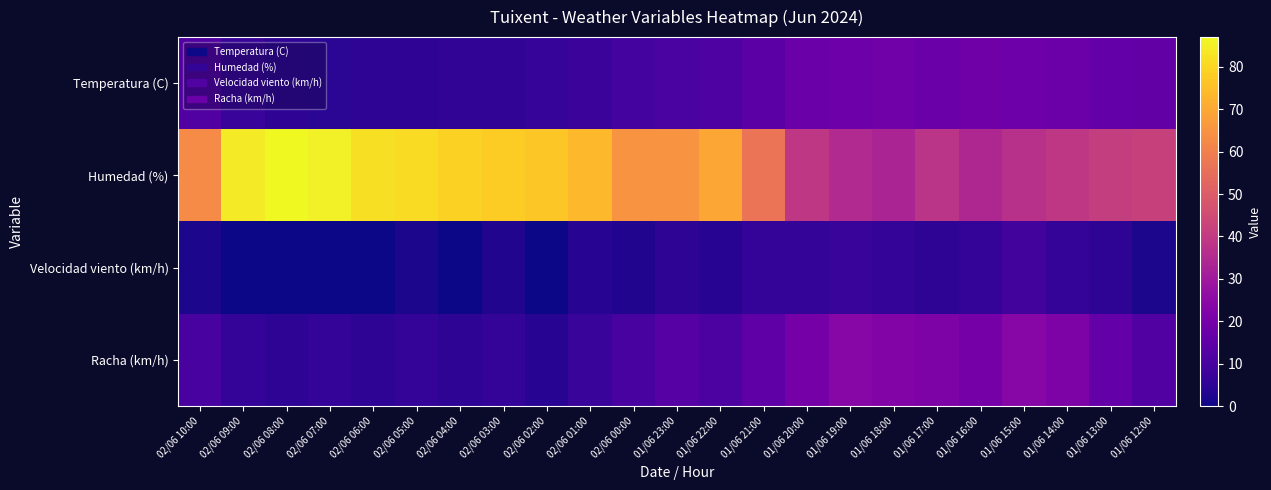

Reading right to left, extract all data points from this chart.

Temperatura (C): 01/06 12:00=15.9	01/06 13:00=16.2	01/06 14:00=17.7	01/06 15:00=18.1	01/06 16:00=18.5	01/06 17:00=17.4	01/06 18:00=18.8	01/06 19:00=18.2	01/06 20:00=17.5	01/06 21:00=14.1	01/06 22:00=11.5	01/06 23:00=10.7	02/06 00:00=9.4	02/06 01:00=7.7	02/06 02:00=6.5	02/06 03:00=5.7	02/06 04:00=5.6	02/06 05:00=5.2	02/06 06:00=4.9	02/06 07:00=4.6	02/06 08:00=5.1	02/06 09:00=7.0	02/06 10:00=12.0
Humedad (%): 01/06 12:00=42.0	01/06 13:00=41.0	01/06 14:00=39.0	01/06 15:00=37.0	01/06 16:00=34.0	01/06 17:00=38.0	01/06 18:00=33.0	01/06 19:00=35.0	01/06 20:00=39.0	01/06 21:00=57.0	01/06 22:00=70.0	01/06 23:00=65.0	02/06 00:00=65.0	02/06 01:00=74.0	02/06 02:00=77.0	02/06 03:00=78.0	02/06 04:00=79.0	02/06 05:00=81.0	02/06 06:00=82.0	02/06 07:00=85.0	02/06 08:00=87.0	02/06 09:00=84.0	02/06 10:00=63.0
Velocidad viento (km/h): 01/06 12:00=2.0	01/06 13:00=5.0	01/06 14:00=6.0	01/06 15:00=9.0	01/06 16:00=6.0	01/06 17:00=5.0	01/06 18:00=6.0	01/06 19:00=7.0	01/06 20:00=6.0	01/06 21:00=6.0	01/06 22:00=4.0	01/06 23:00=5.0	02/06 00:00=3.0	02/06 01:00=4.0	02/06 02:00=0.0	02/06 03:00=3.0	02/06 04:00=0.0	02/06 05:00=2.0	02/06 06:00=0.0	02/06 07:00=0.0	02/06 08:00=0.0	02/06 09:00=0.0	02/06 10:00=2.0
Racha (km/h): 01/06 12:00=12.0	01/06 13:00=16.0	01/06 14:00=22.0	01/06 15:00=24.0	01/06 16:00=20.0	01/06 17:00=22.0	01/06 18:00=23.0	01/06 19:00=24.0	01/06 20:00=20.0	01/06 21:00=15.0	01/06 22:00=11.0	01/06 23:00=13.0	02/06 00:00=10.0	02/06 01:00=7.0	02/06 02:00=4.0	02/06 03:00=6.0	02/06 04:00=5.0	02/06 05:00=6.0	02/06 06:00=5.0	02/06 07:00=6.0	02/06 08:00=5.0	02/06 09:00=6.0	02/06 10:00=10.0